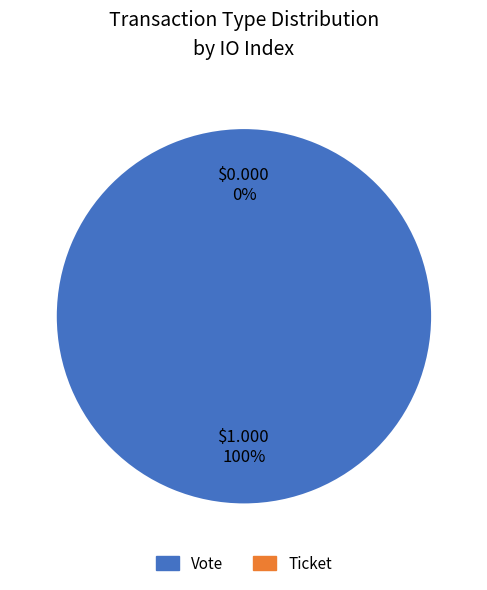

True or false: Vote accounts for 99% of the total.

False